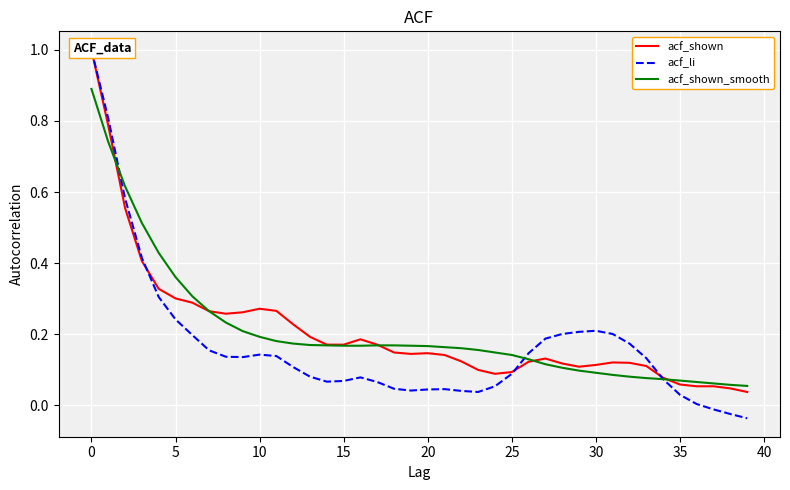

What is the label of the 3rd point from the right?

37